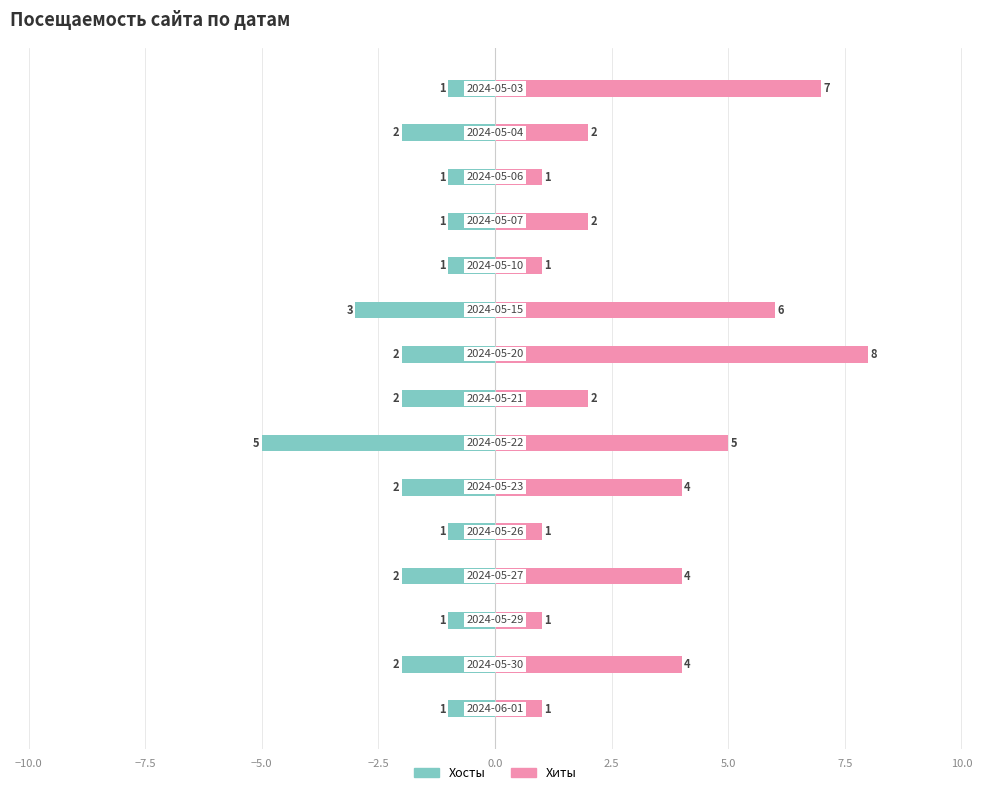

How many bars are there in total?

30